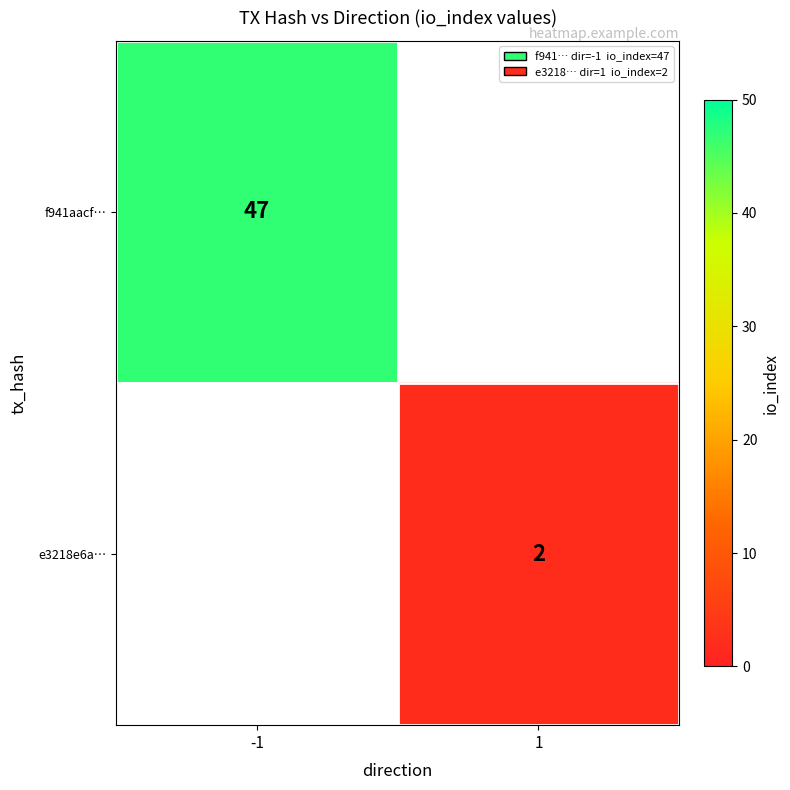

Is it true that f941aacf… equals 73 at -1?

False